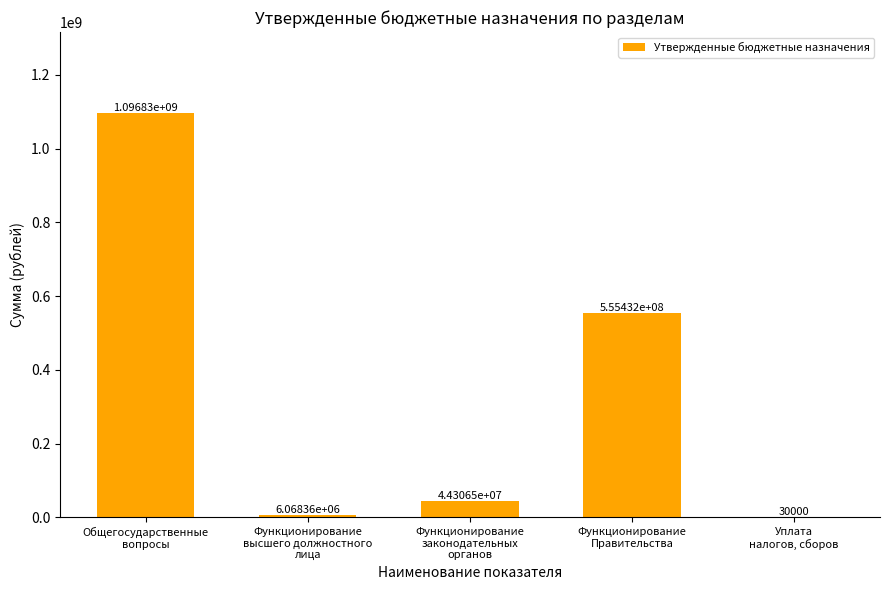

Reading right to left, what are all the values shown in this chart?

30000	555431620	44306500	6068360	1096828390